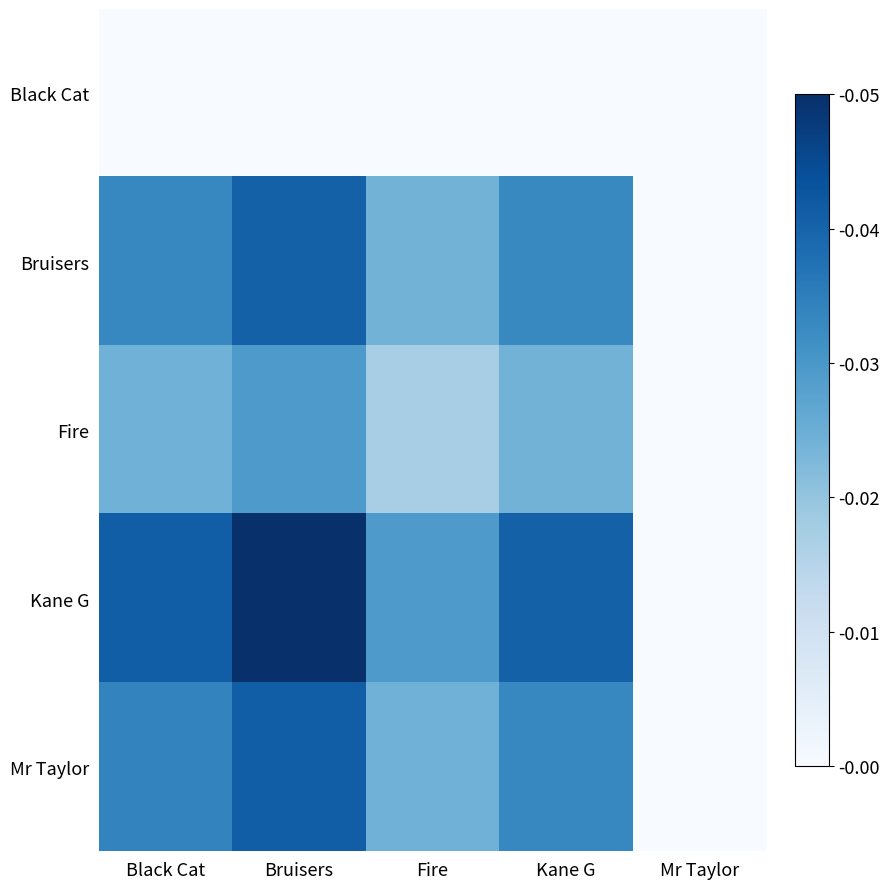

Count the number of categories in the chart.

5